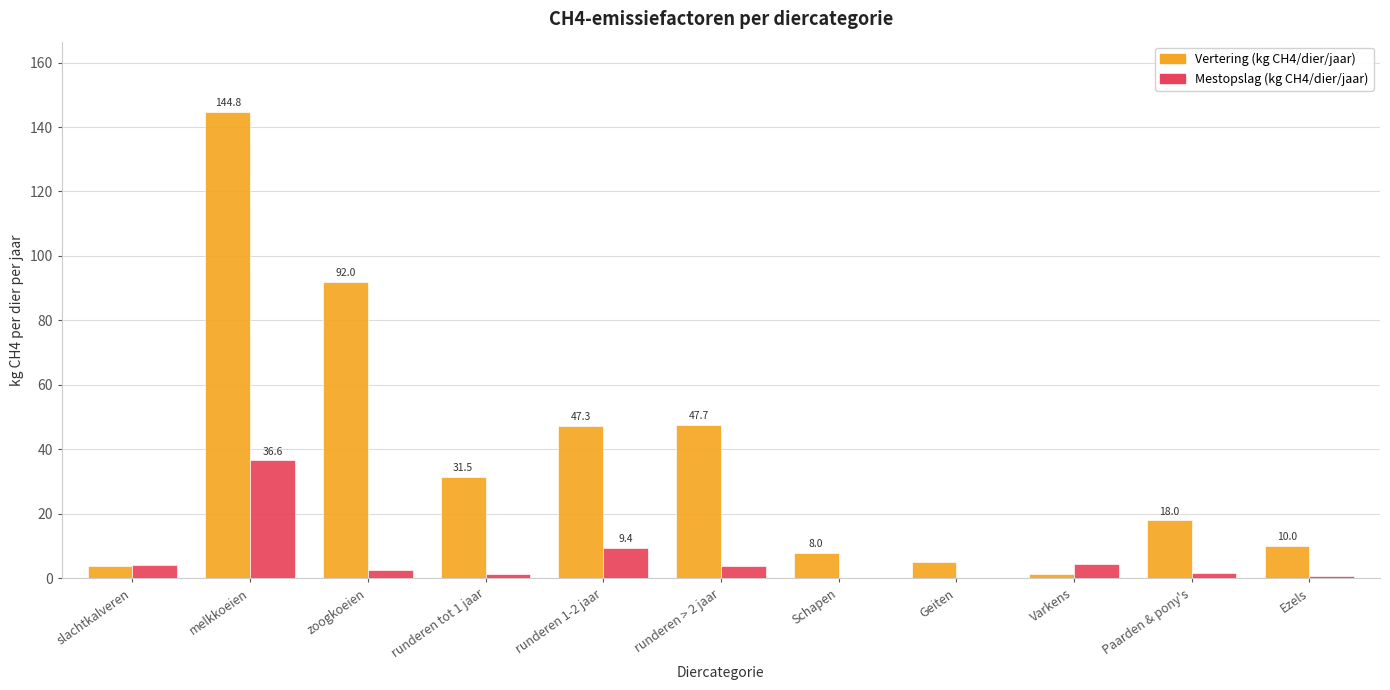

What is the sum of all Mestopslag (kg CH4/dier/jaar) values?

65.2